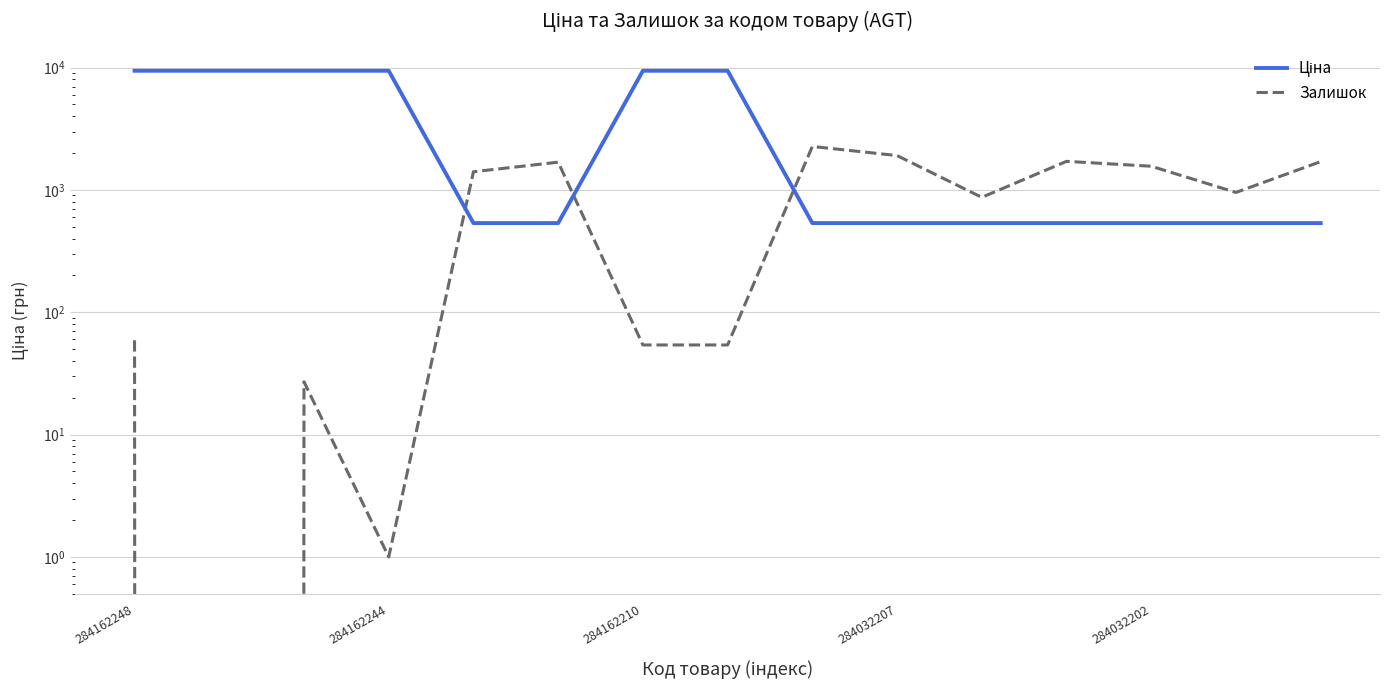

At which label does Залишок reach its peak?

8